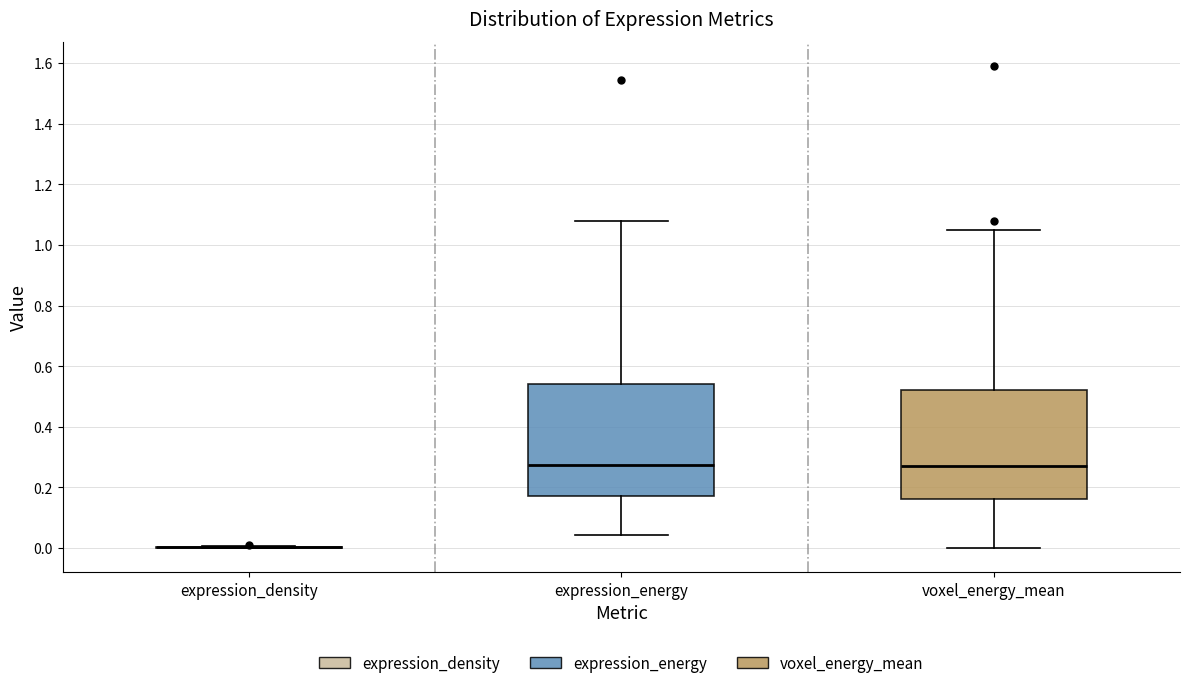

Reading left to right, read every box against the y-axis: the position of its median line, the range the box covers, and the ends of its whiskers. The values are not printed on the chart, so give them approximately, as read against the axis.

expression_density: box collapsed to a line at 0.00, whiskers 0.00 to 0.00
expression_energy: median 0.28, box 0.18 to 0.54, whiskers 0.04 to 1.08
voxel_energy_mean: median 0.26, box 0.16 to 0.52, whiskers 0.00 to 1.06